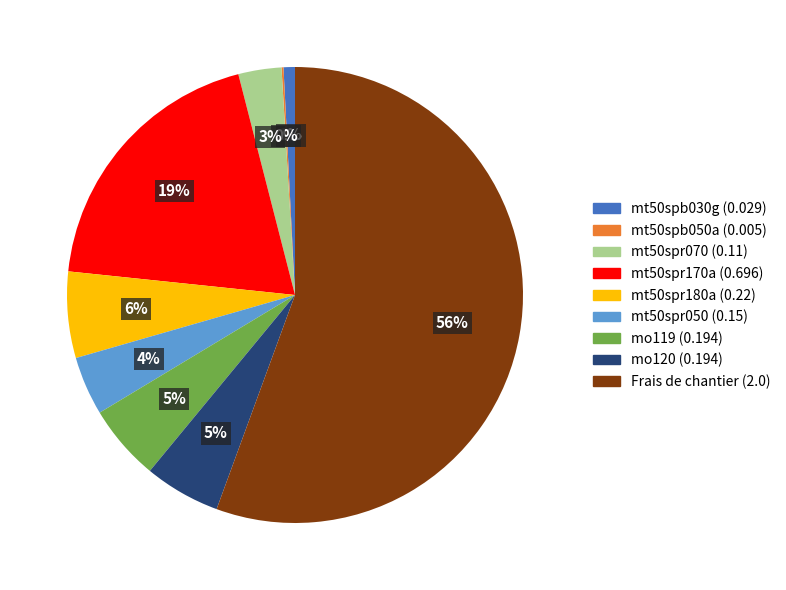

Do mt50spr180a and mt50spr070 together represent more than half of the pie?

No